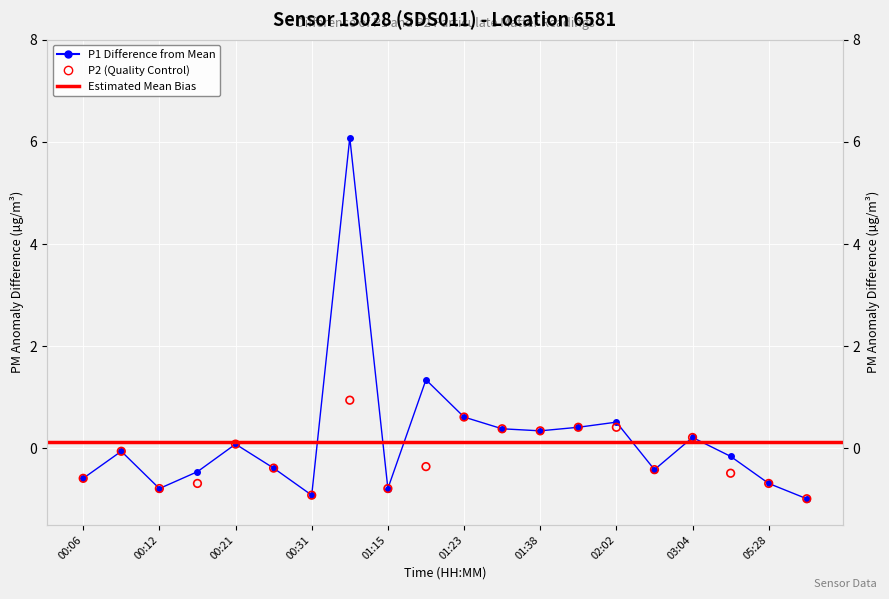

At how many categories does at least one series exceed 0?

9